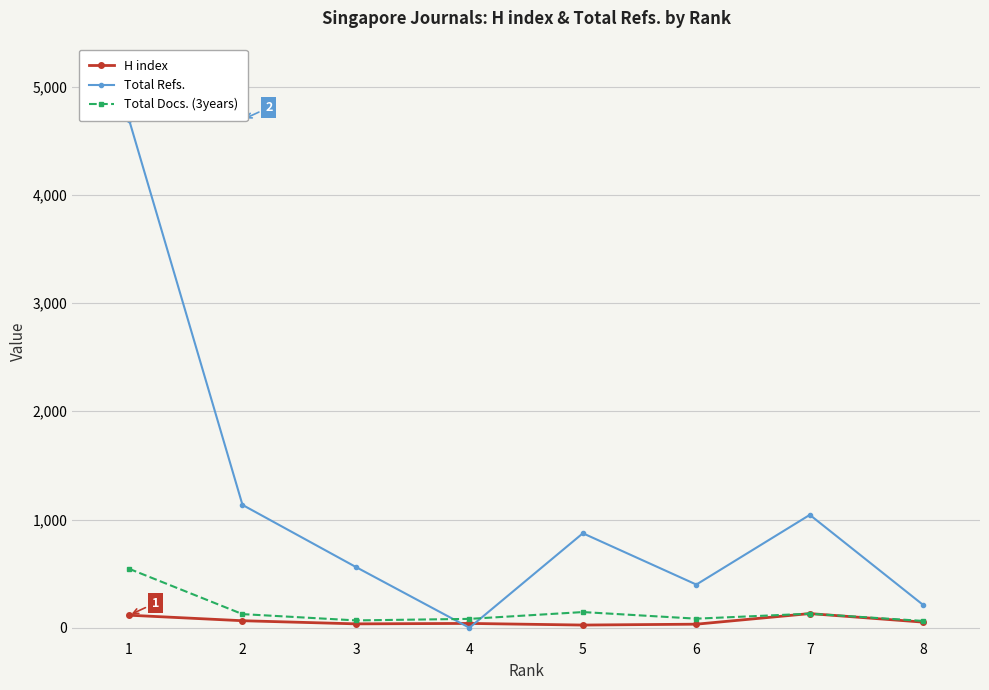

What is the value of the H index point at the 5th from the left?

25